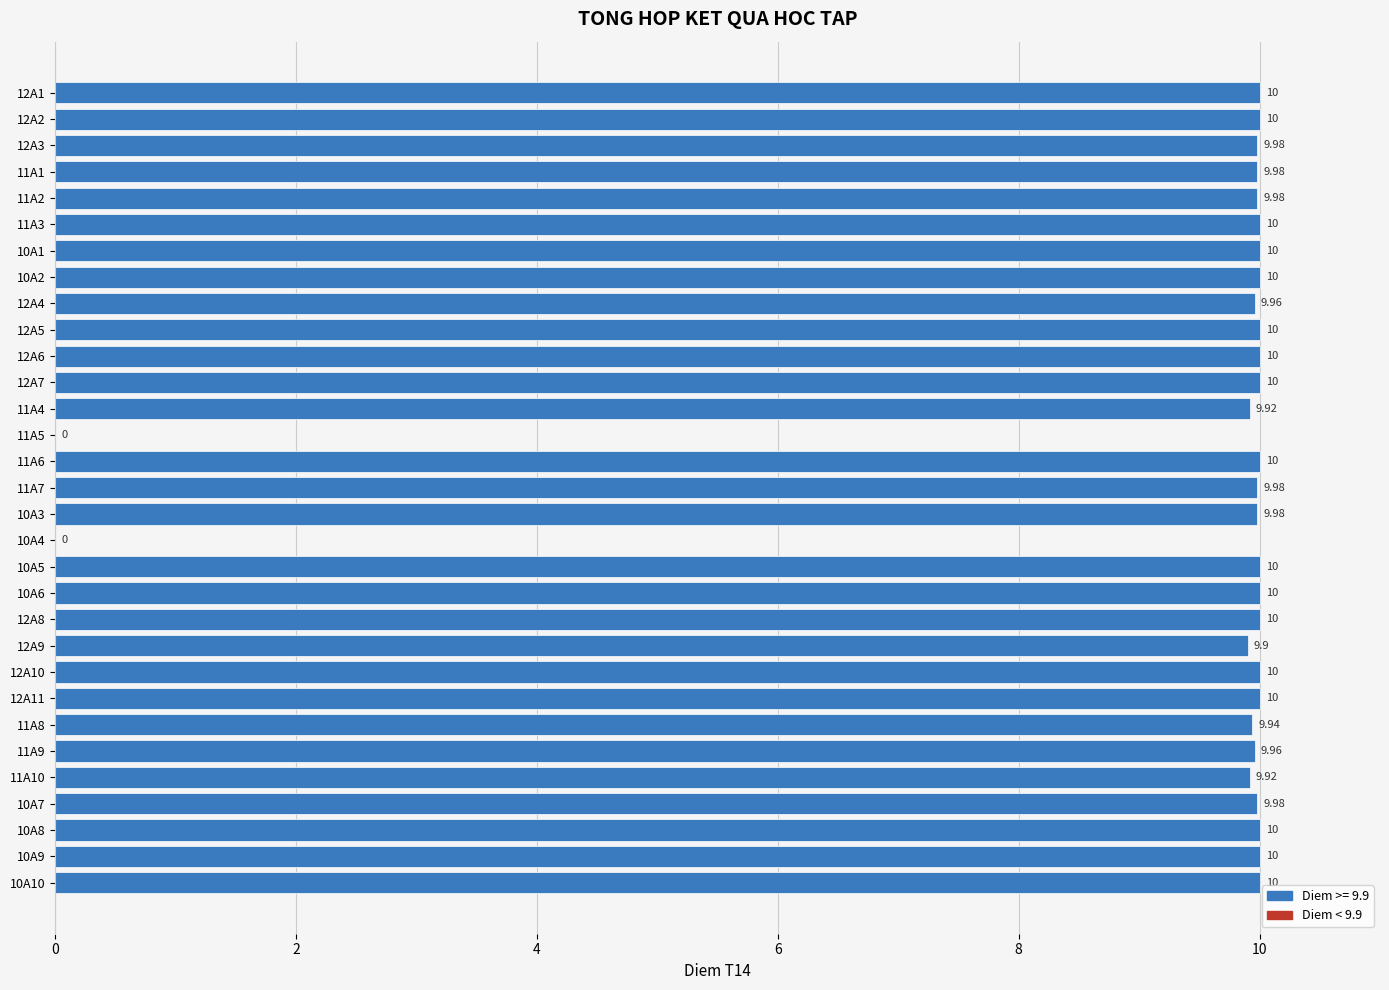

How many series are shown in this chart?

1